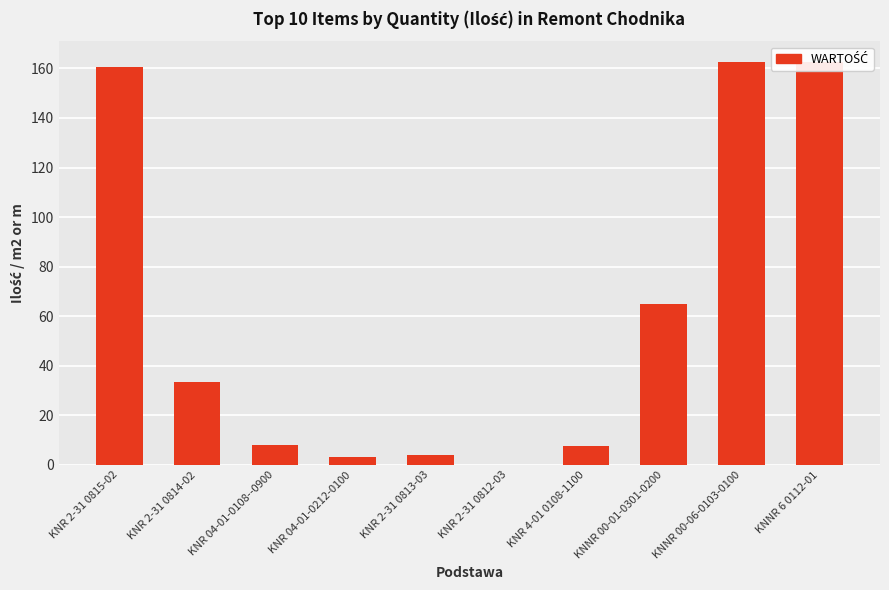

True or false: the data shows 220.8 at KNNR 00-06-0103-0100.

False